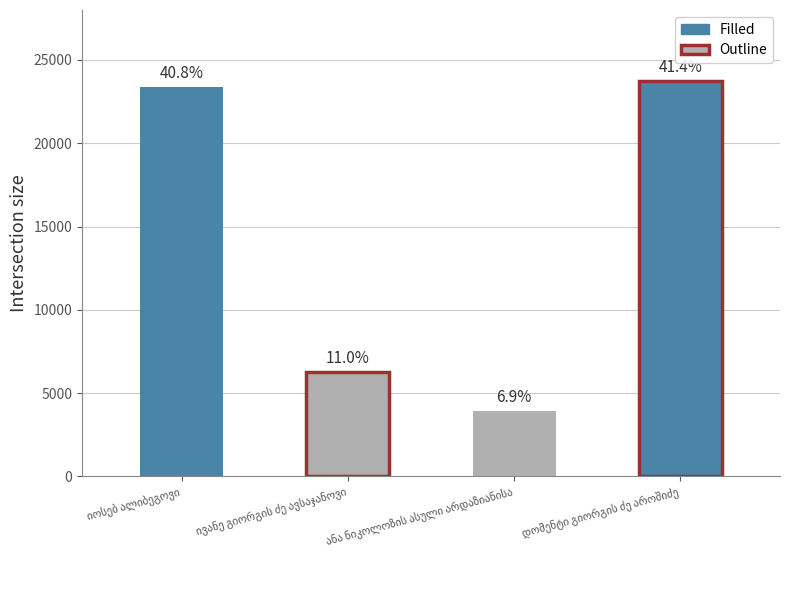

What is the label of the 1st bar from the left?

იოსებ ალიბეგოვი